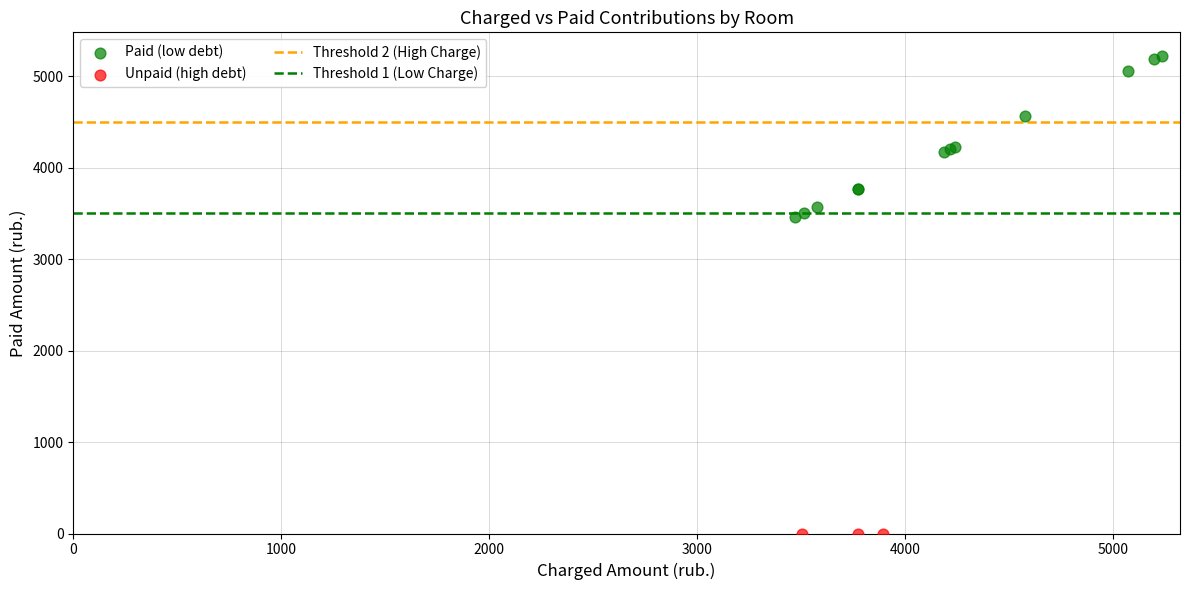

Which series reaches the maximum Y coordinate?

Paid (low debt)